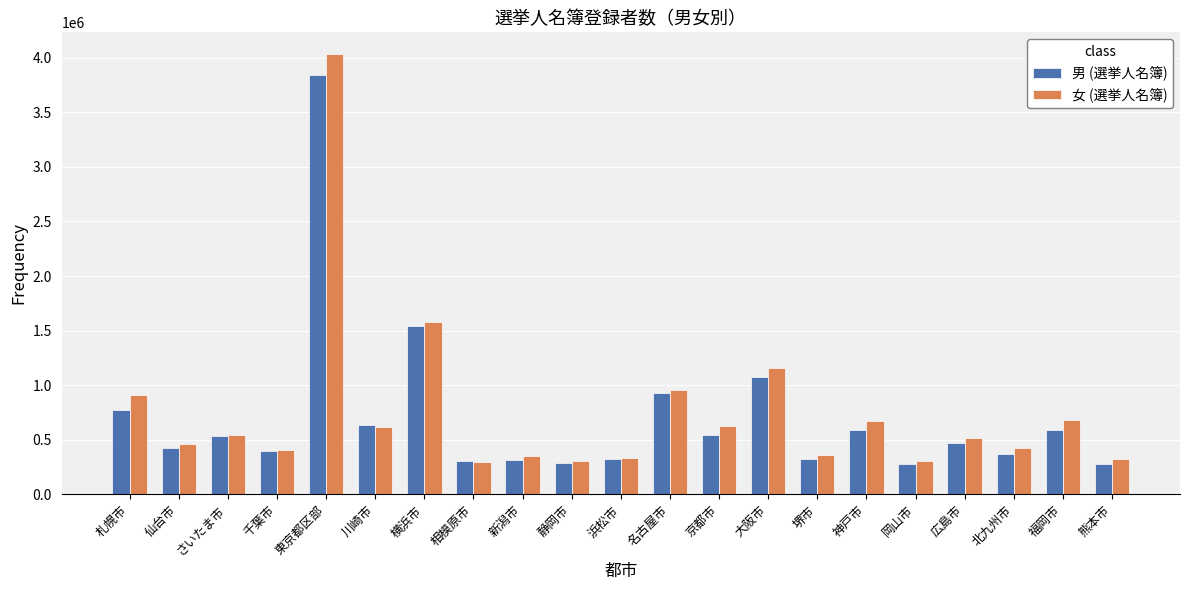

Rank the series by their average value, from lowest to highest.

男 (選挙人名簿), 女 (選挙人名簿)